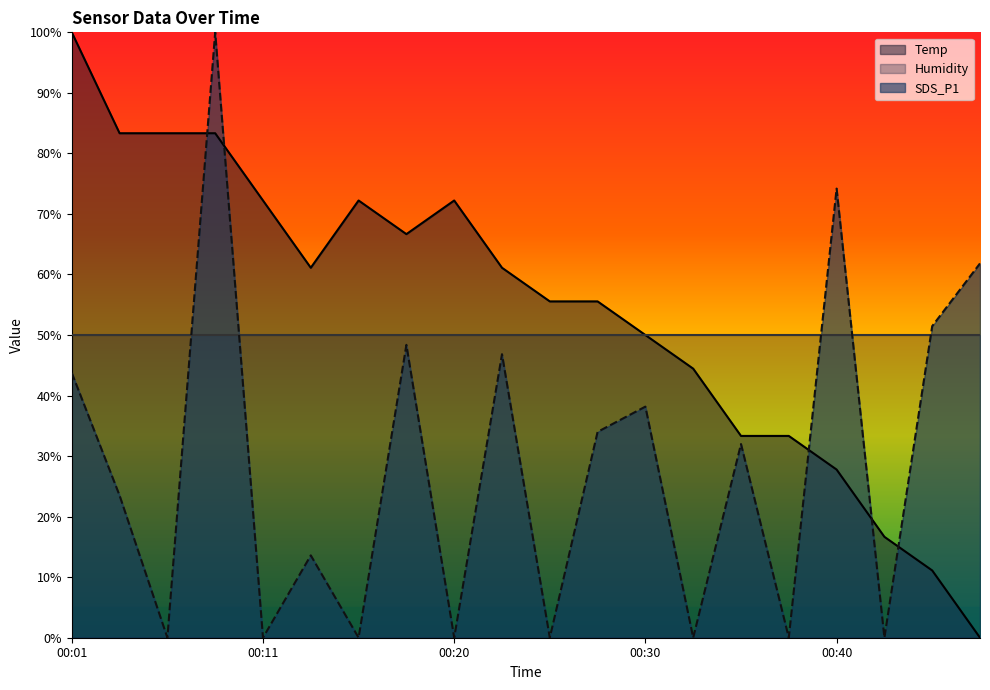

At 00:47, list the series in order from largest to smallest.

SDS_P1, Temp